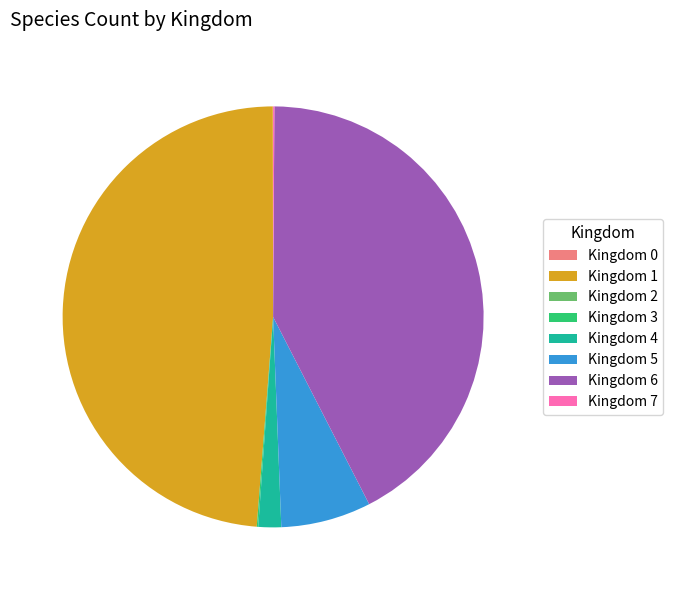

Which category has the biggest portion of the pie?

Kingdom 1